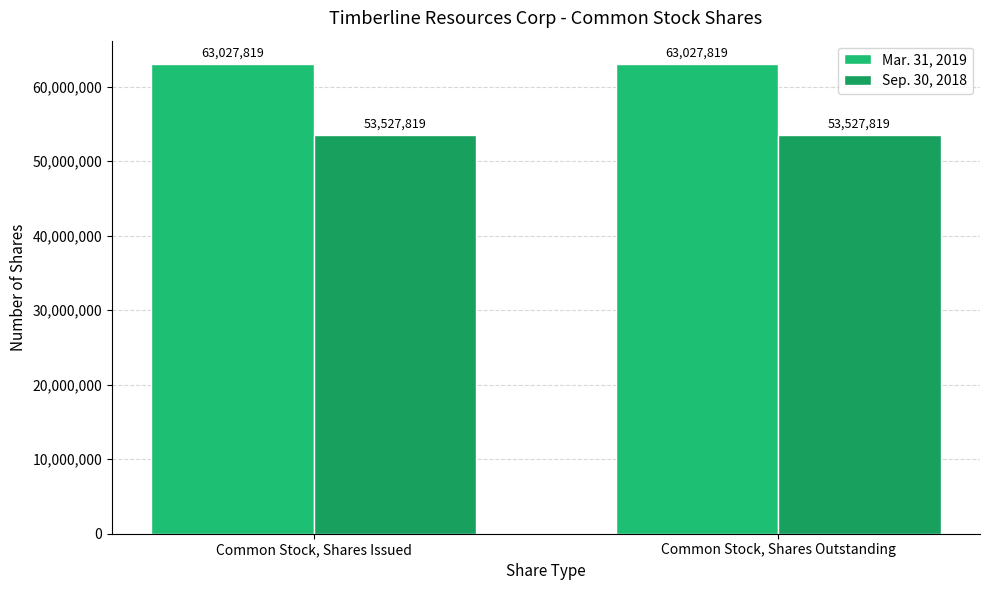

Between Common Stock, Shares Issued and Common Stock, Shares Outstanding, which series saw the biggest shift?

Mar. 31, 2019